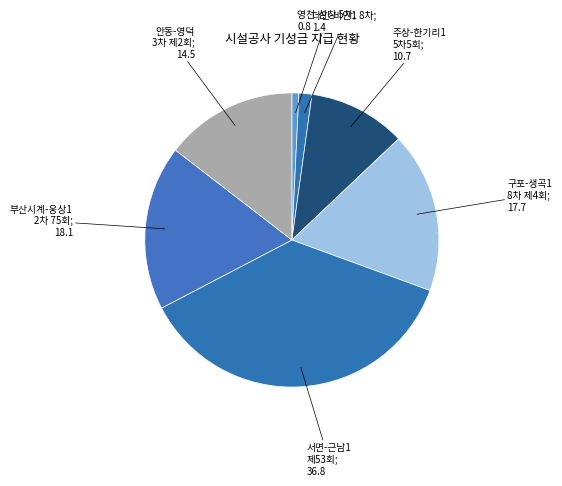

What is the smallest slice in the pie chart?

시설공사 기성금(6월 노무비)
지급(영천-삼창, 5차)